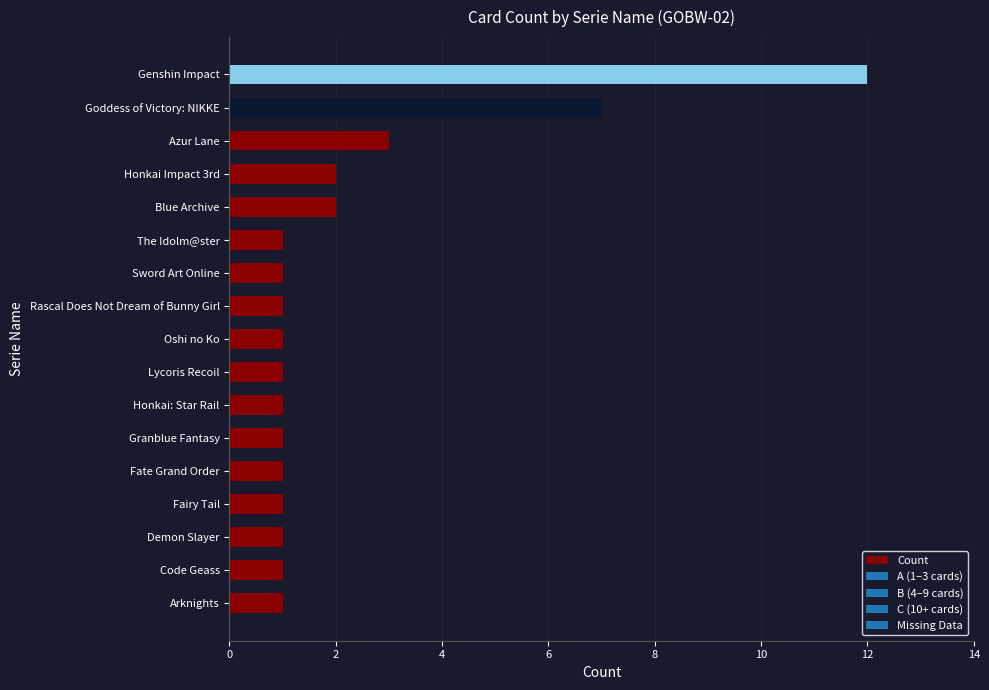

Reading bottom to top, what are all the values shown in this chart?

Arknights=1	Code Geass=1	Demon Slayer=1	Fairy Tail=1	Fate Grand Order=1	Granblue Fantasy=1	Honkai: Star Rail=1	Lycoris Recoil=1	Oshi no Ko=1	Rascal Does Not Dream of Bunny Girl=1	Sword Art Online=1	The Idolm@ster=1	Blue Archive=2	Honkai Impact 3rd=2	Azur Lane=3	Goddess of Victory: NIKKE=7	Genshin Impact=12